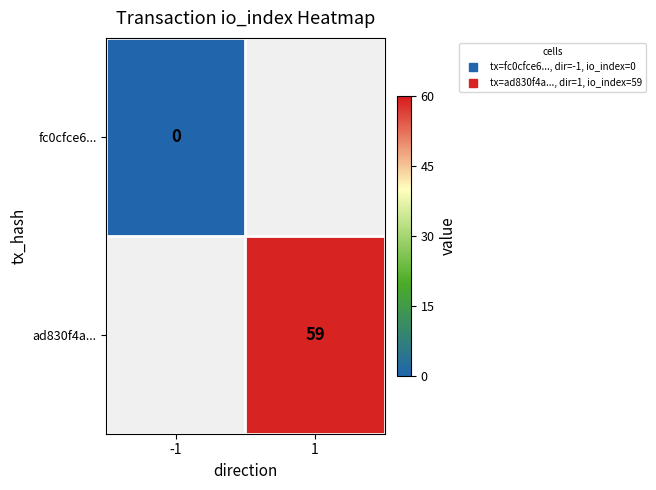

At how many categories does at least one series exceed 5?

1